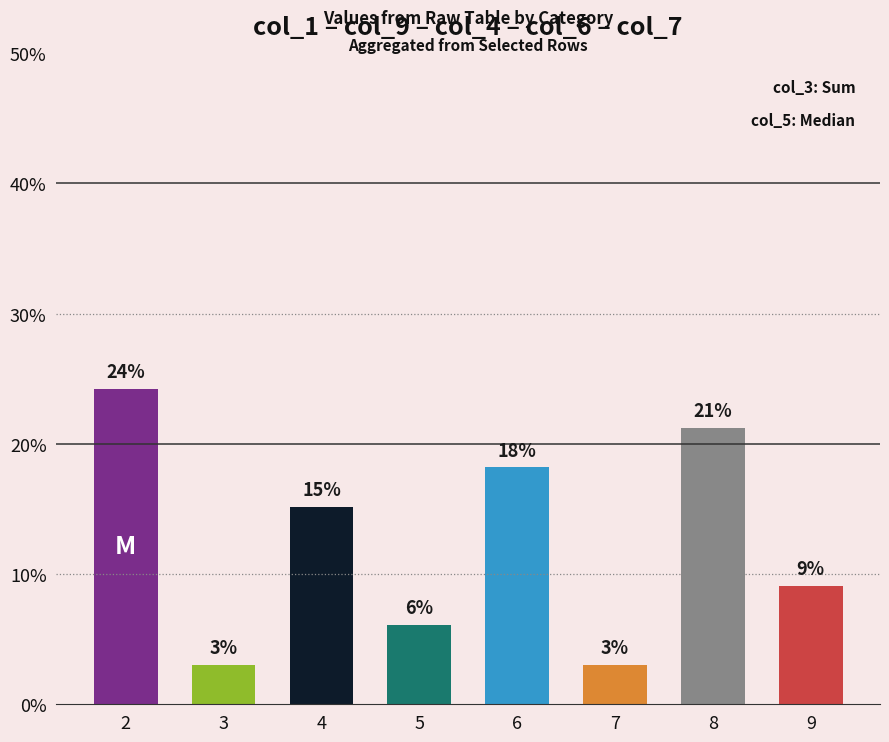

Which label corresponds to the largest value in the chart?

2